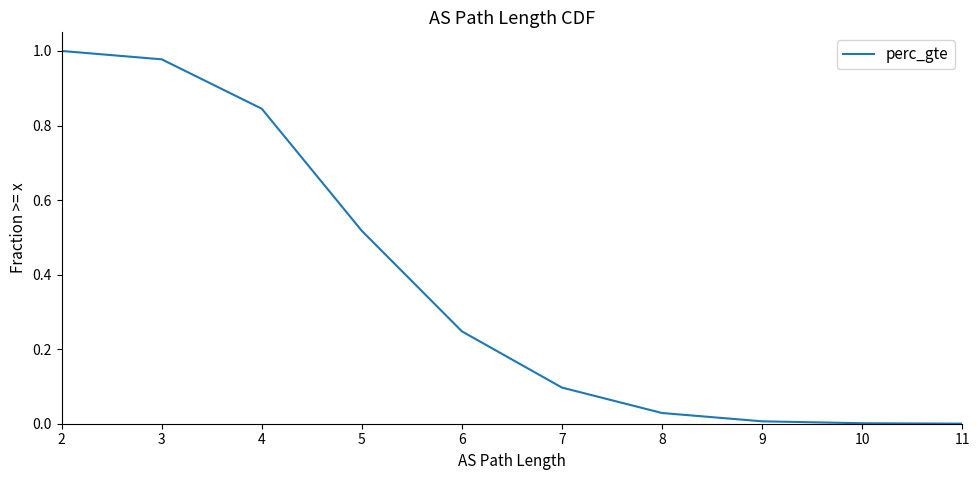

True or false: the data shows 0.0 at 11.

False